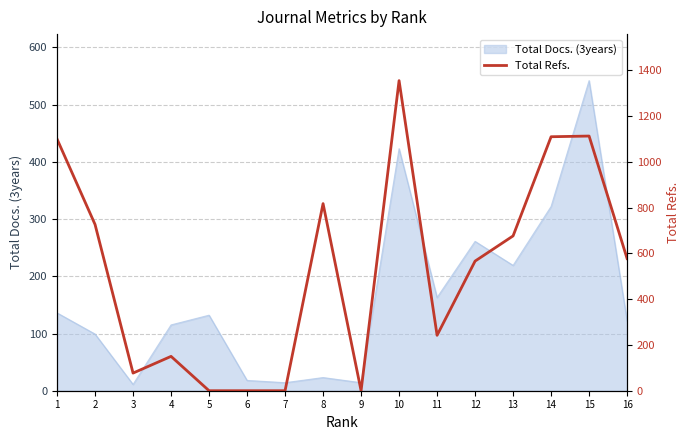

Where does the data first go above 577?

1